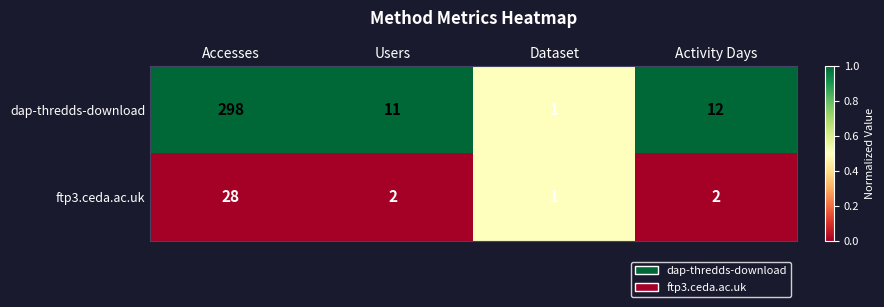

What is the maximum value shown in the chart?

298